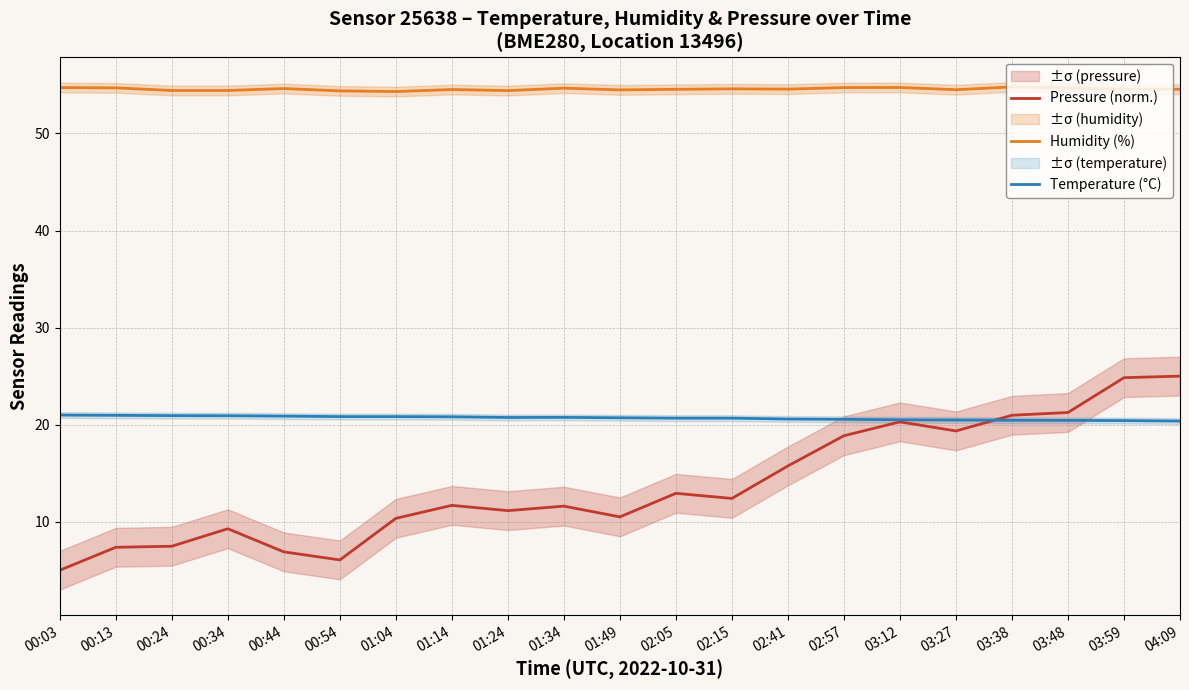

What is the difference between the highest and lowest values at 02:05?

41.6